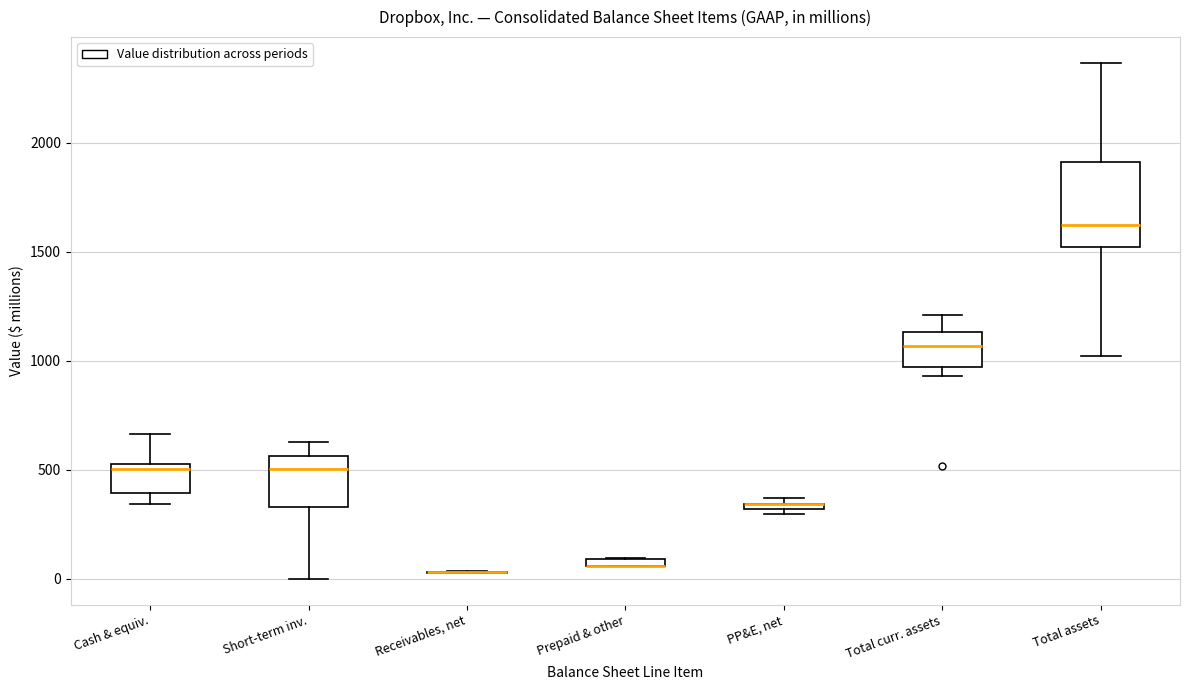

Which box is the tallest, from its lower edge to its upper edge?

Total assets